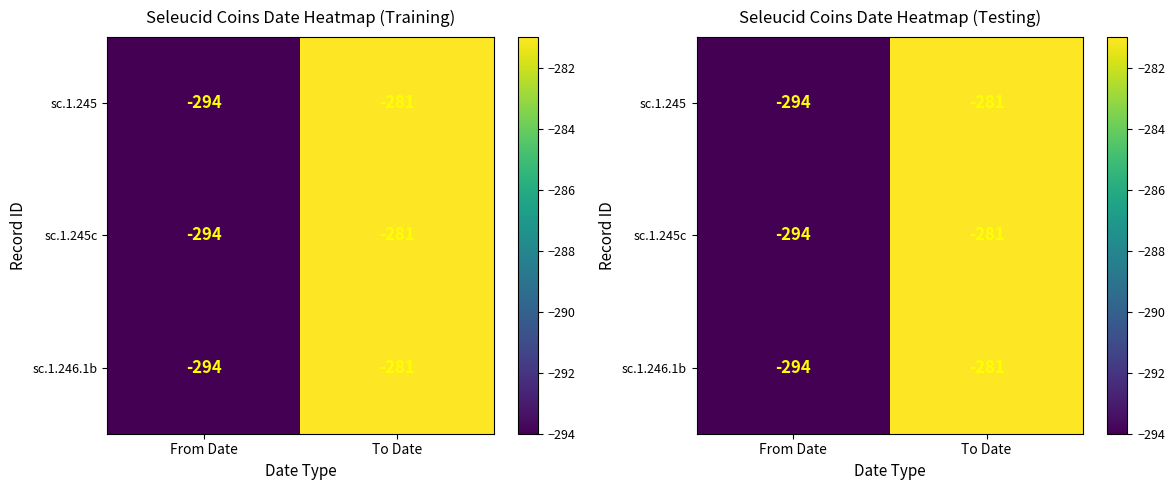

What is the average value of the sc.1.245 series?

-288